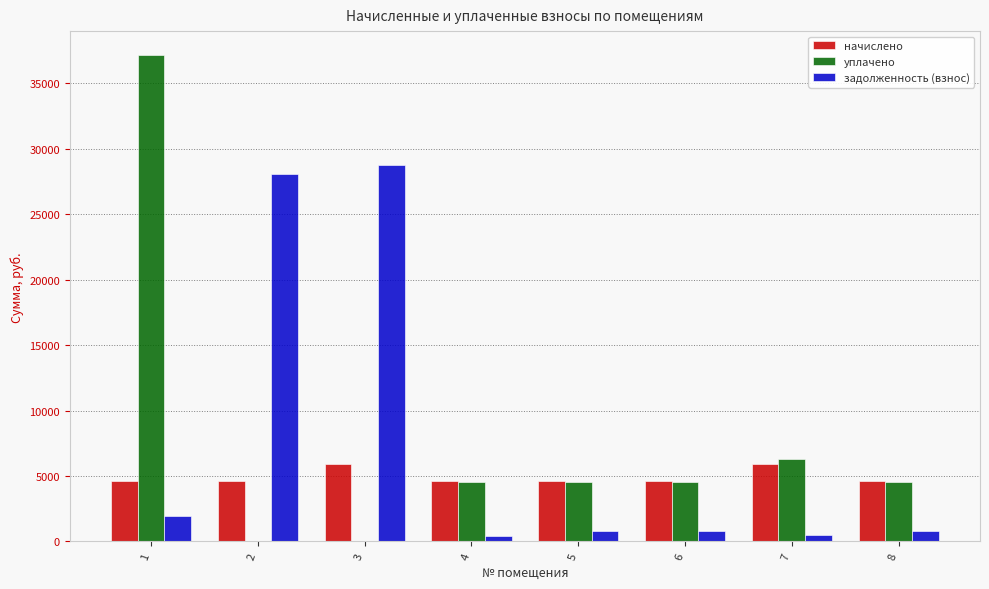

What is the sum of the задолженность (взнос) values at 3 and 4?

29163.3